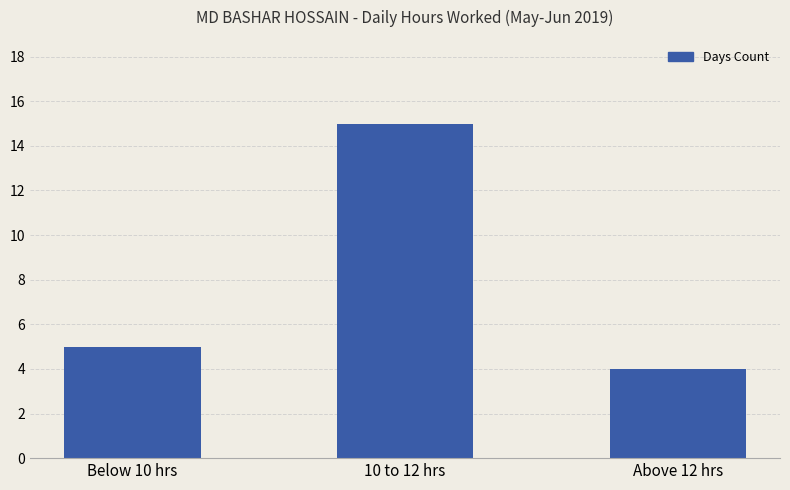

Which category has the lowest value across all series?

Above 12 hrs